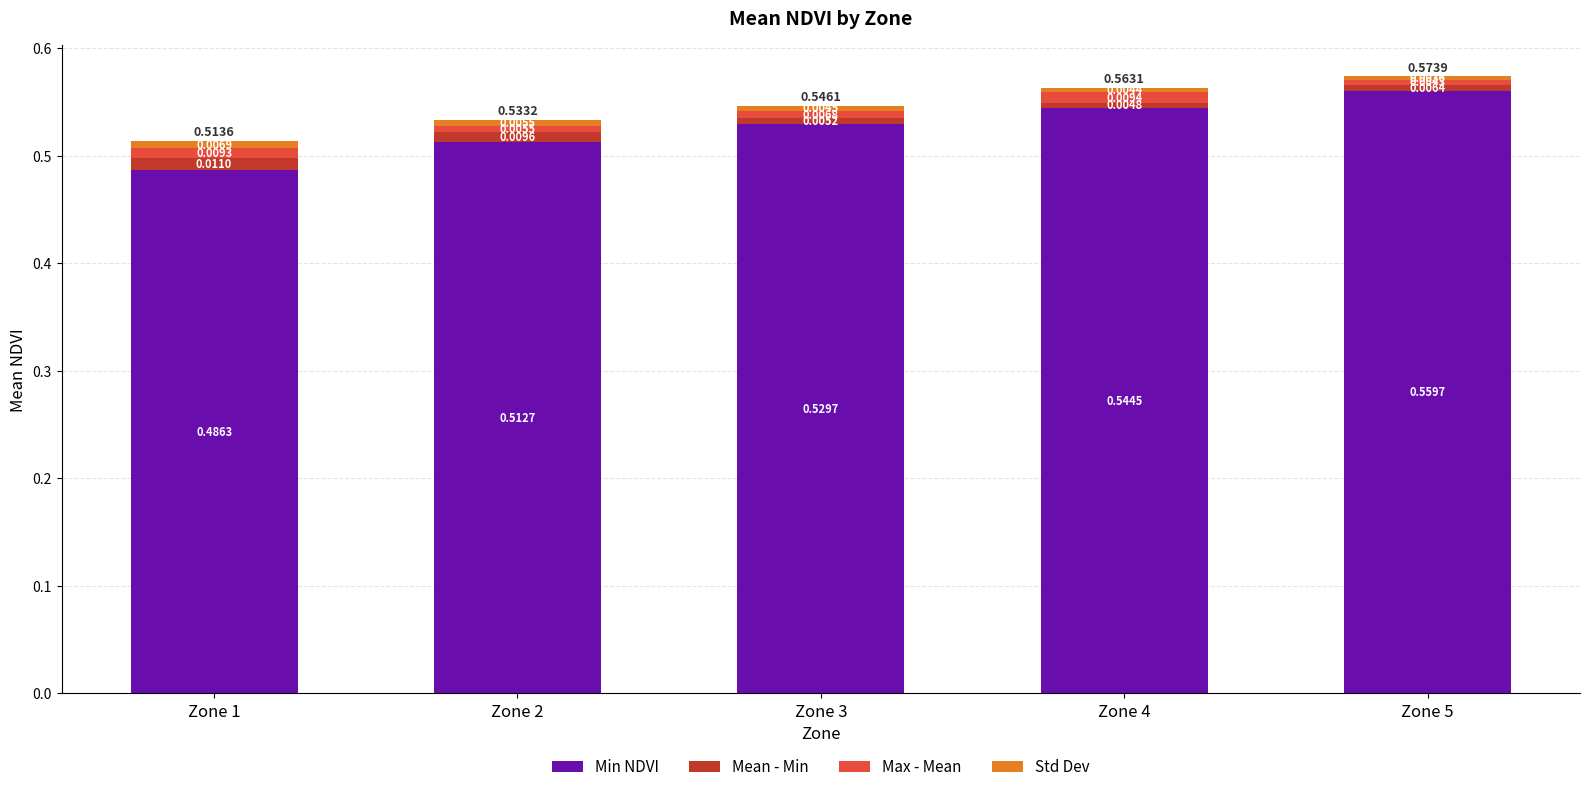

List the labels in order of Min NDVI value, largest first.

Zone 5, Zone 4, Zone 3, Zone 2, Zone 1